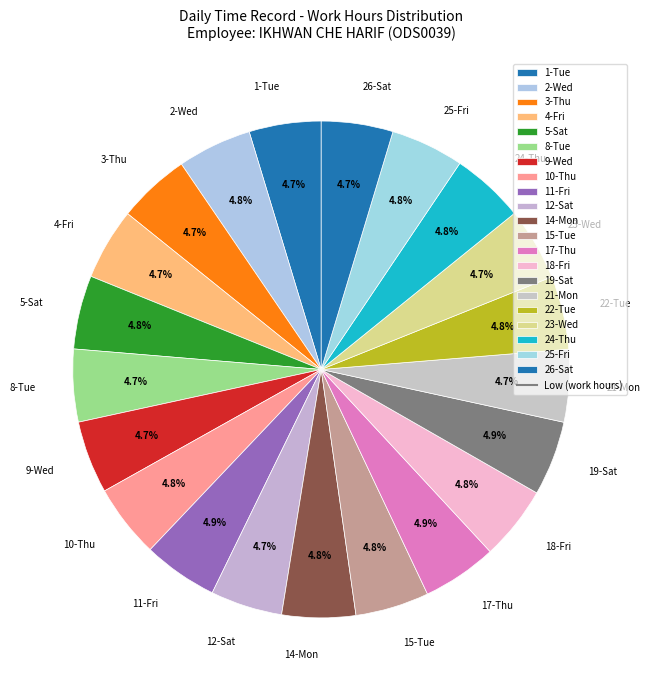

Is it true that 12-Sat is 5% of the pie?

True